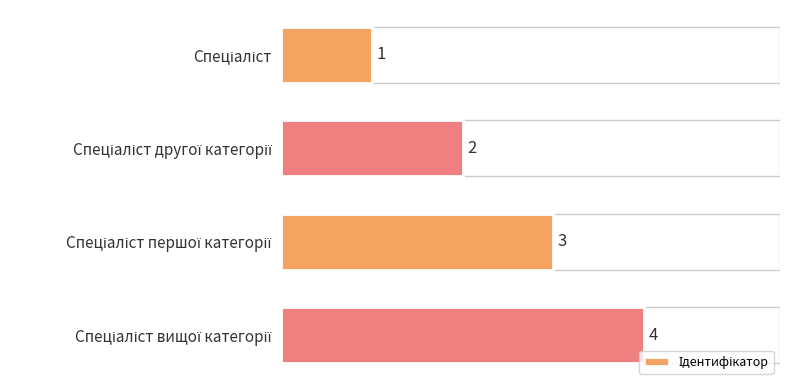

What is the value of the 4th bar from the top?

4